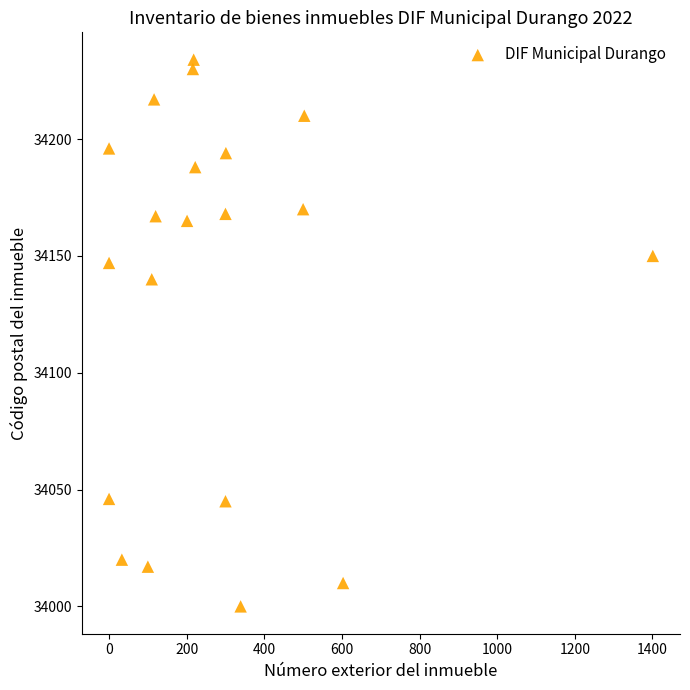

What Y value in the scatter plot is closest to 34117?

34140